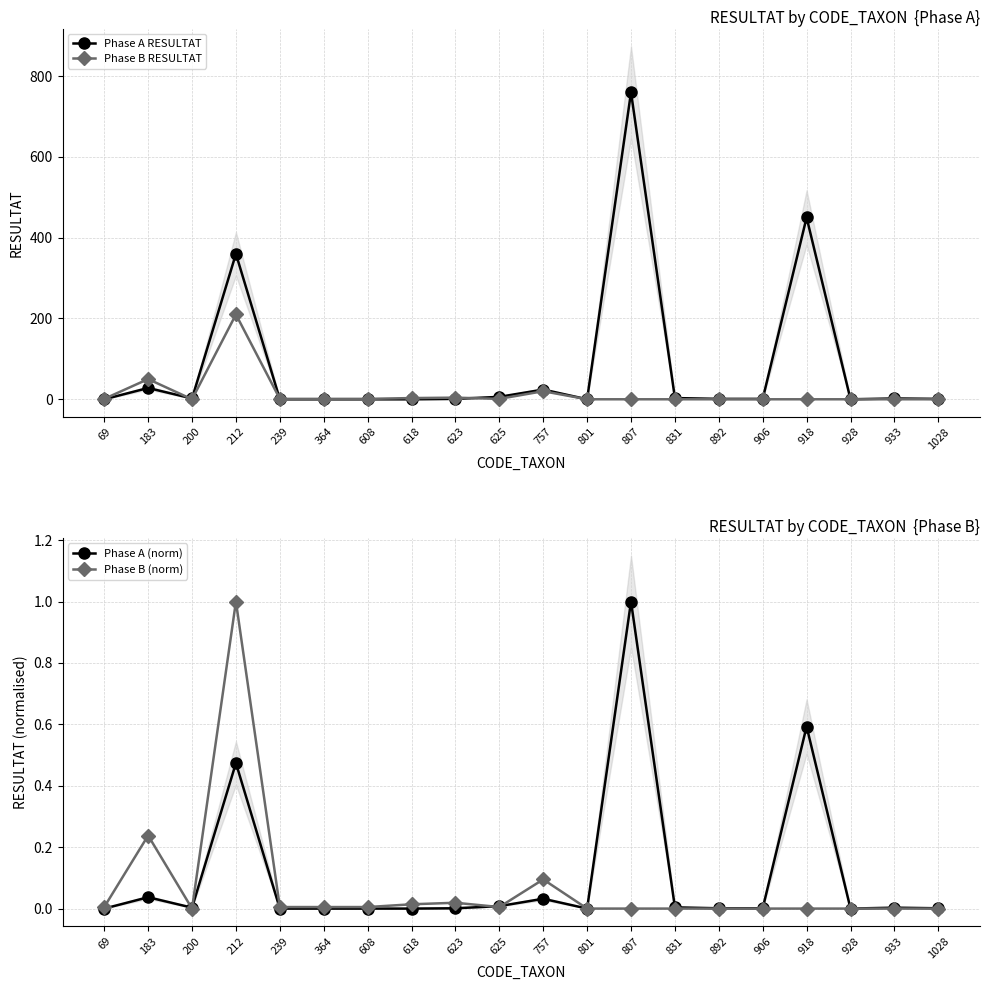

True or false: Phase A RESULTAT has a value of 1.8 at 906.

False